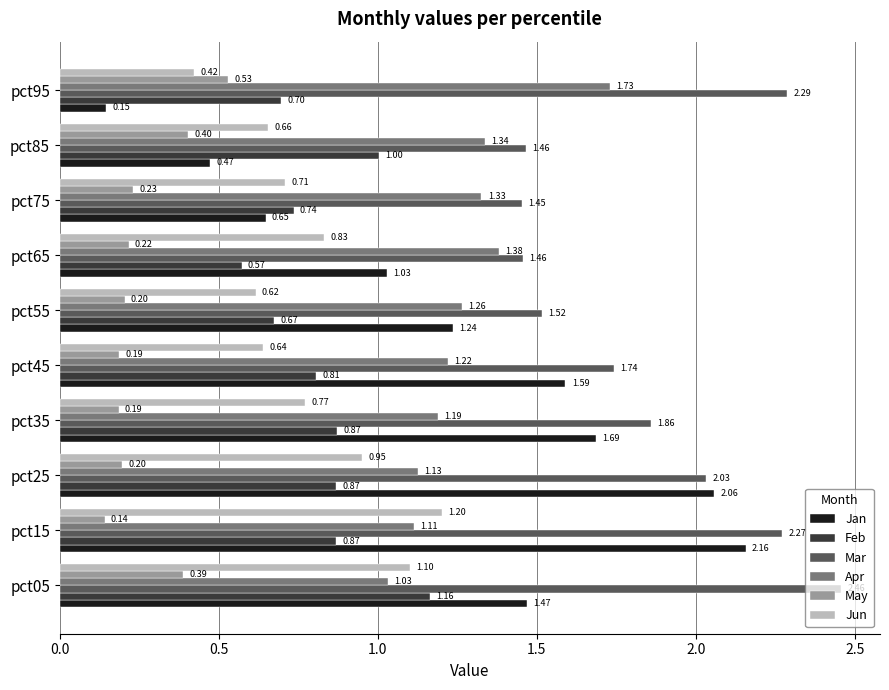

What is the difference between the maximum and second lowest values in the Mar series?

1.0